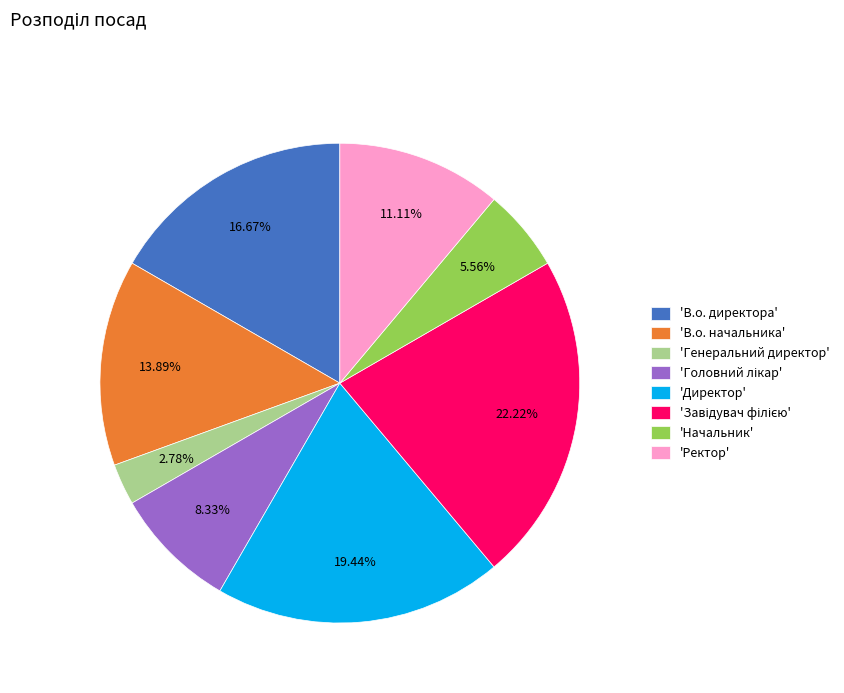

Is the sum of 'Начальник' and 'В.о. директора' greater than half?

No